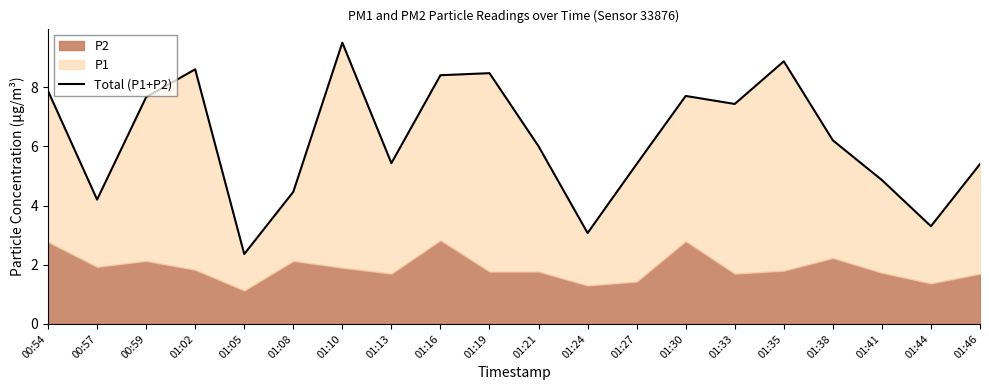

List the labels in order of value, smallest first.

01:05, 01:24, 01:44, 00:57, 01:08, 01:41, 01:27, 01:46, 01:13, 01:21, 01:38, 01:33, 00:59, 01:30, 00:54, 01:16, 01:19, 01:02, 01:35, 01:10